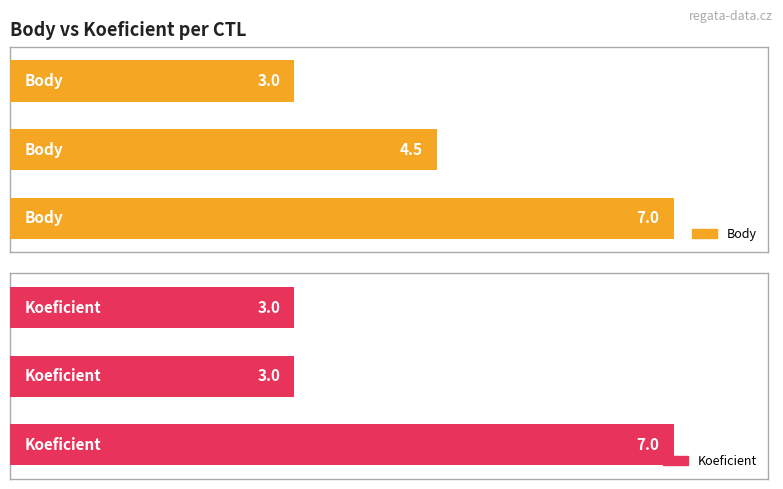

Is the value of Koeficient at 0 greater than the value of Body at 1?

No